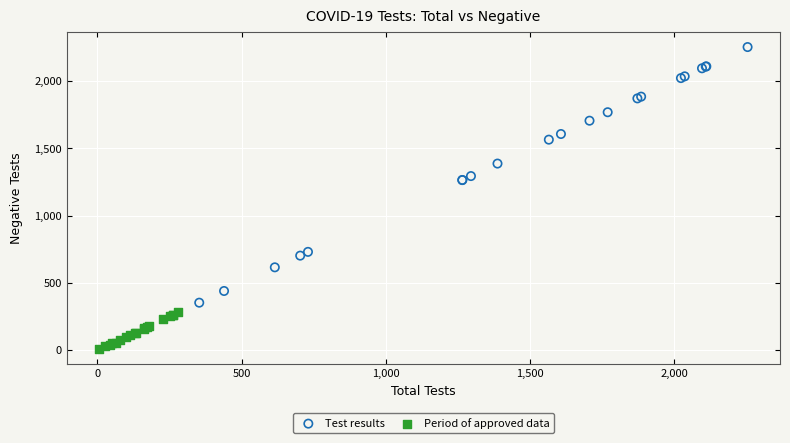

Which series has the largest Y range (max minus min)?

Test results